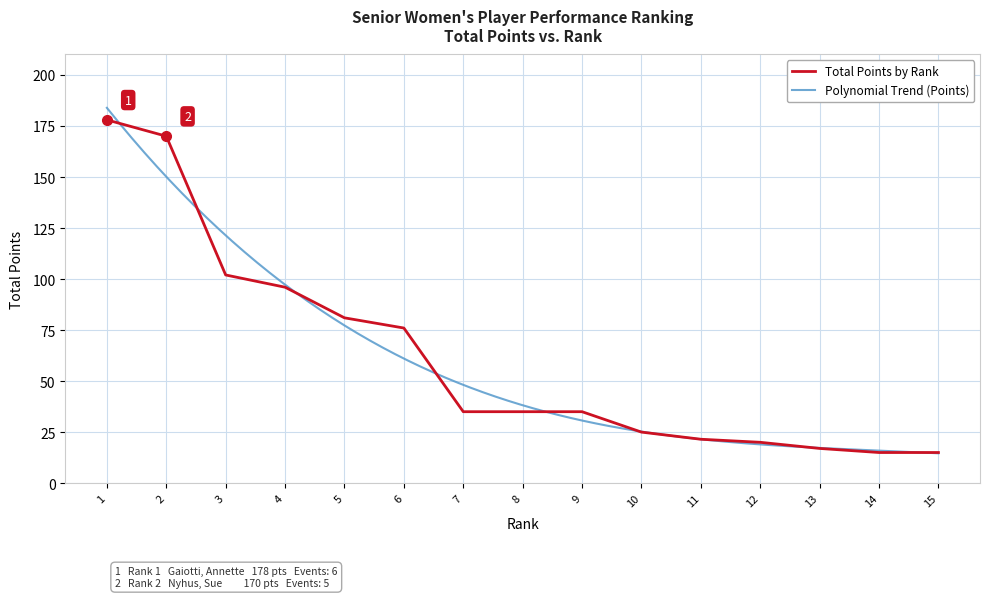

Reading left to right, list all the values displayed in this chart.

178.0	170.0	102.0	96.0	81.0	76.0	35.0	35.0	35.0	25.0	21.5	20.0	17.0	15.0	15.0